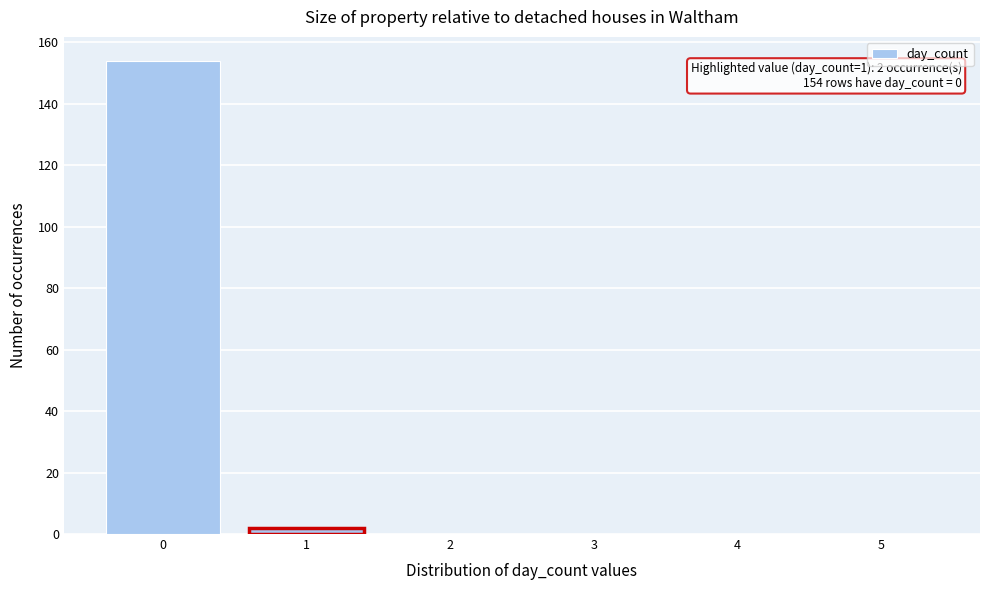

Reading left to right, what are all the values shown in this chart?

0=154	1=2	2=0	3=0	4=0	5=0